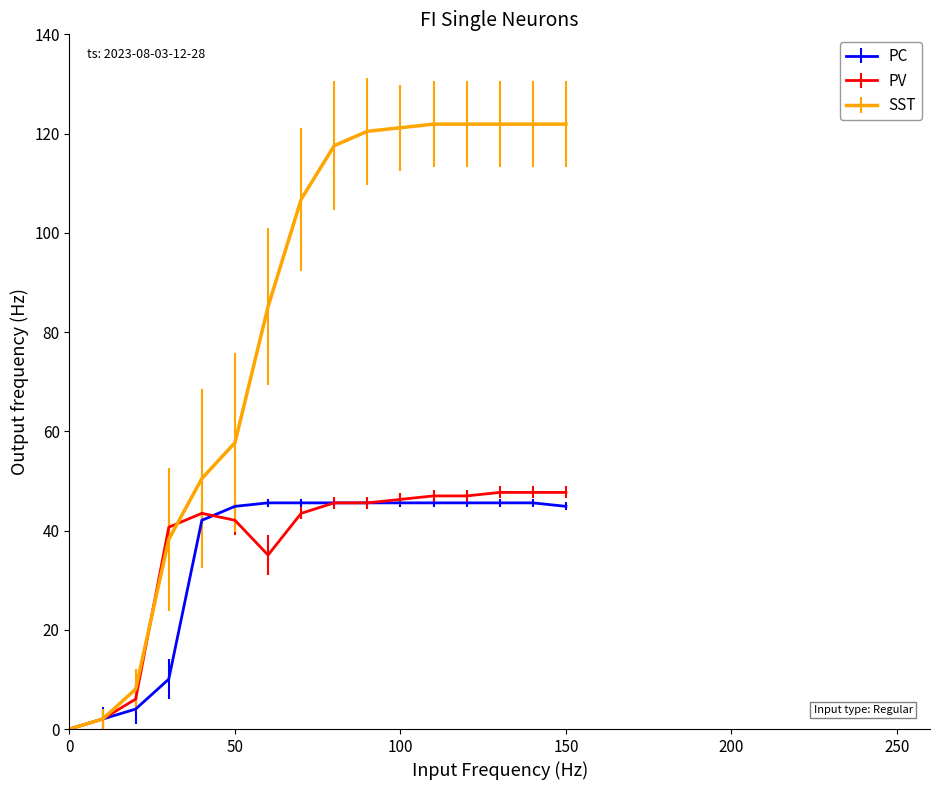

What is the difference between the maximum and minimum values in the SST series?

121.9